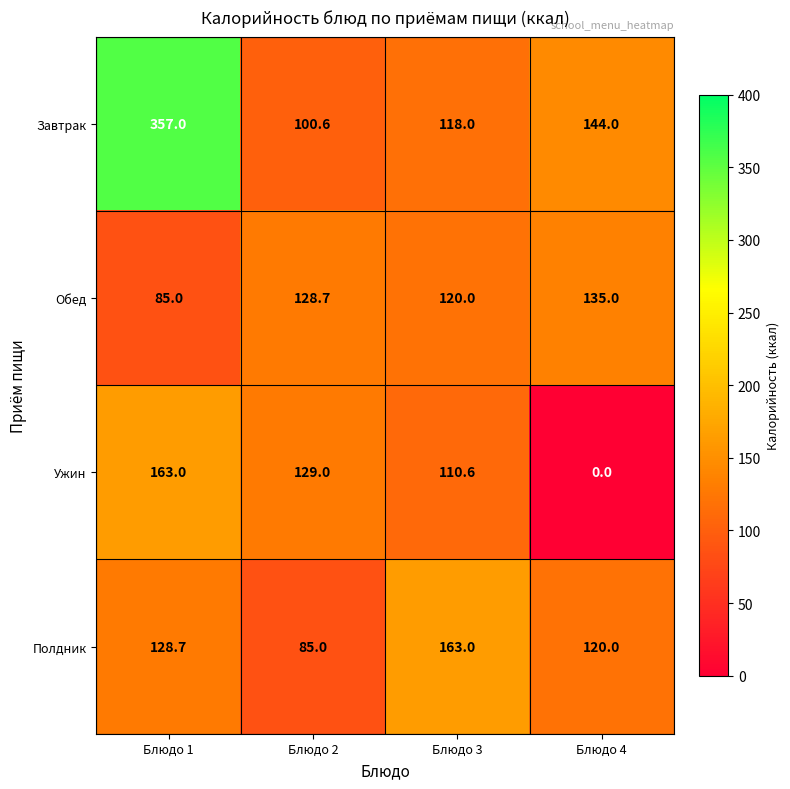

What is the average value of the Обед series?

117.2